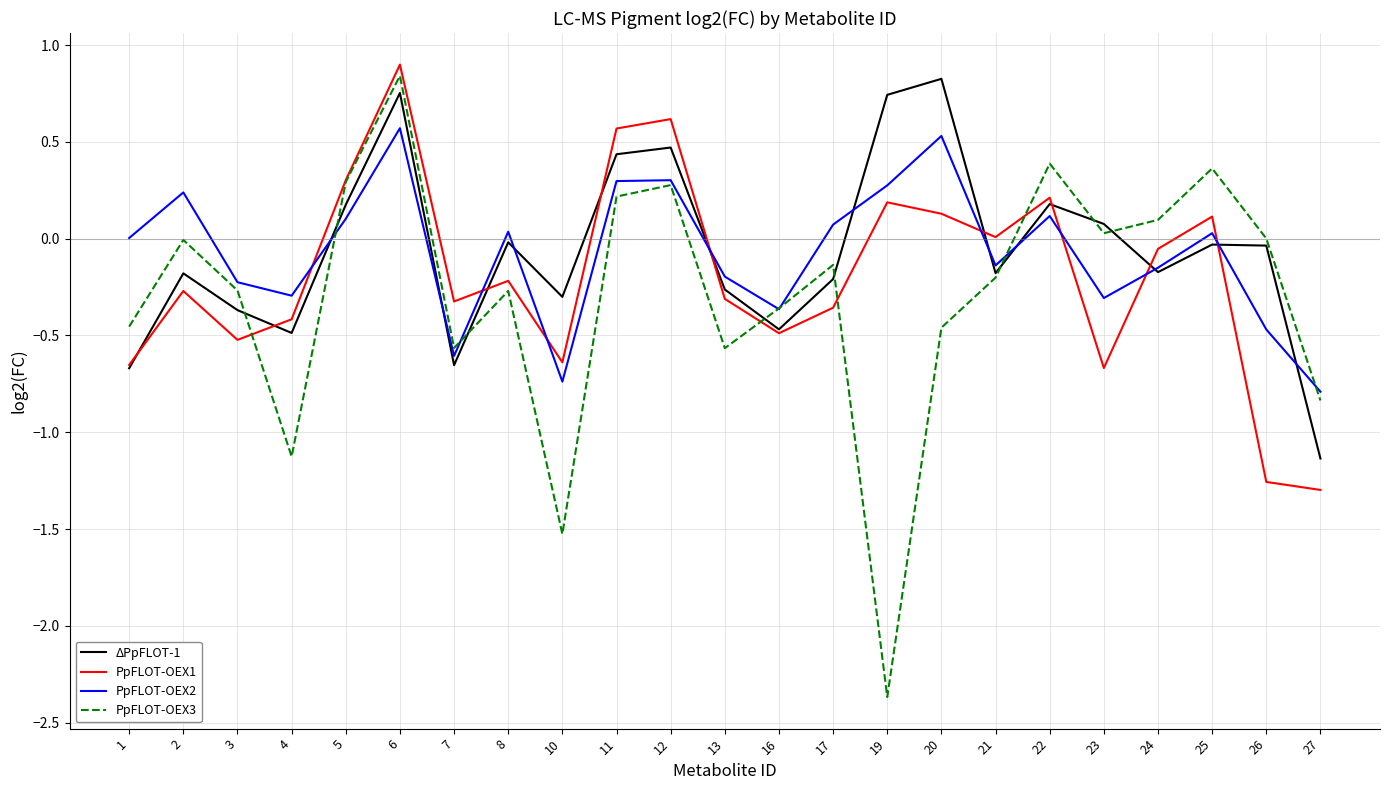

Is this an area chart (filled region under the line)?

No